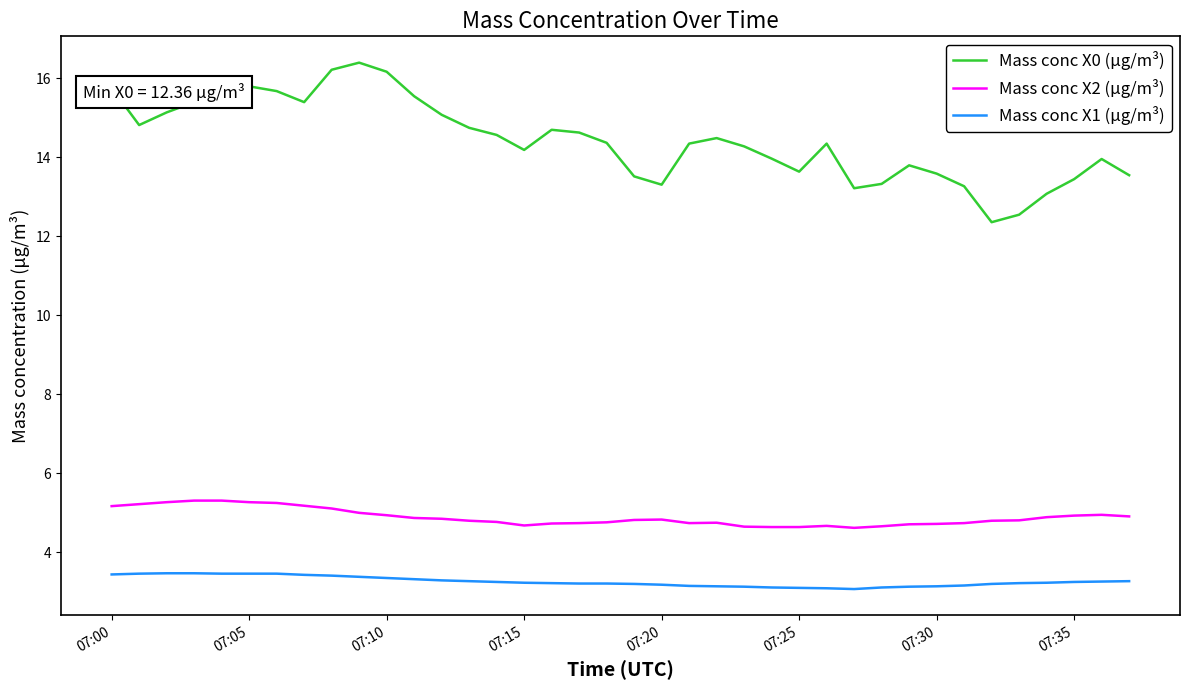

True or false: Mass conc X0 (μg/m³) and Mass conc X2 (μg/m³) intersect in this chart.

False